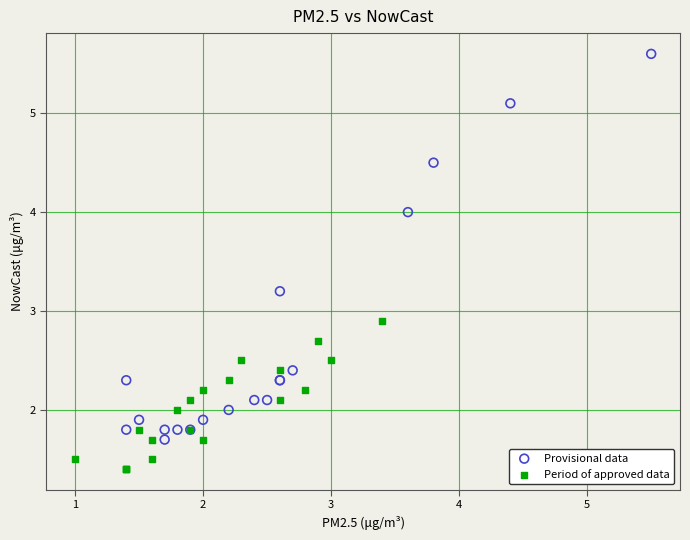

Which series contains the highest Y value?

Provisional data